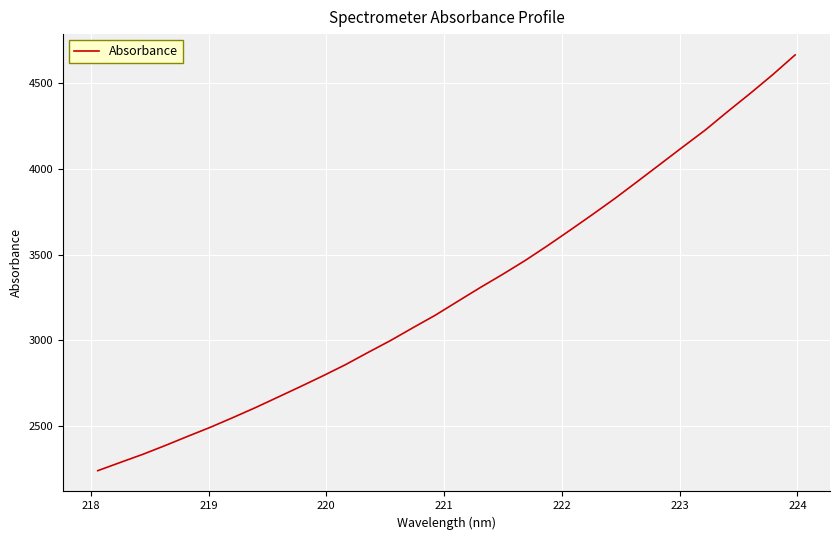

What is the difference between the maximum and minimum values?

2419.2